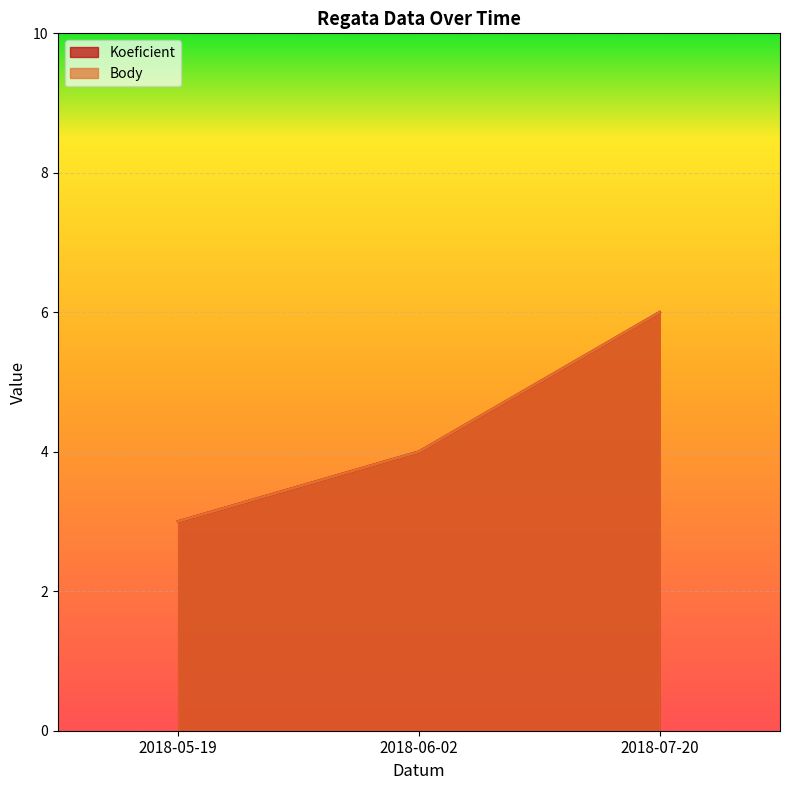

Between 2018-06-02 and 2018-05-19, which is larger?

2018-06-02